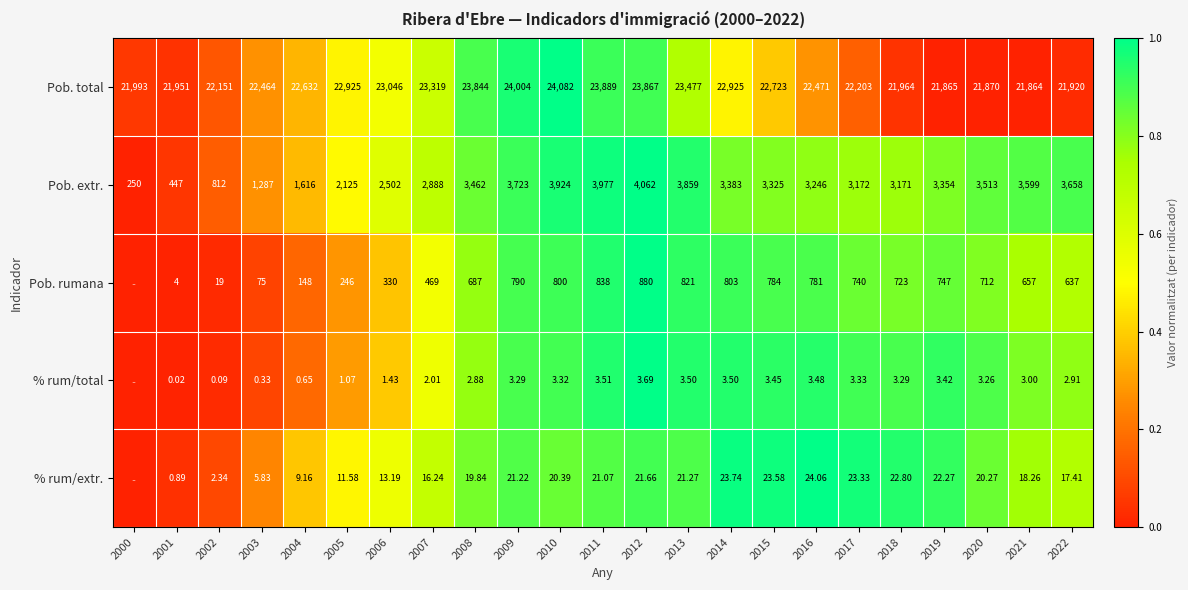

How many data points in Pob. total are less than 22632?

11